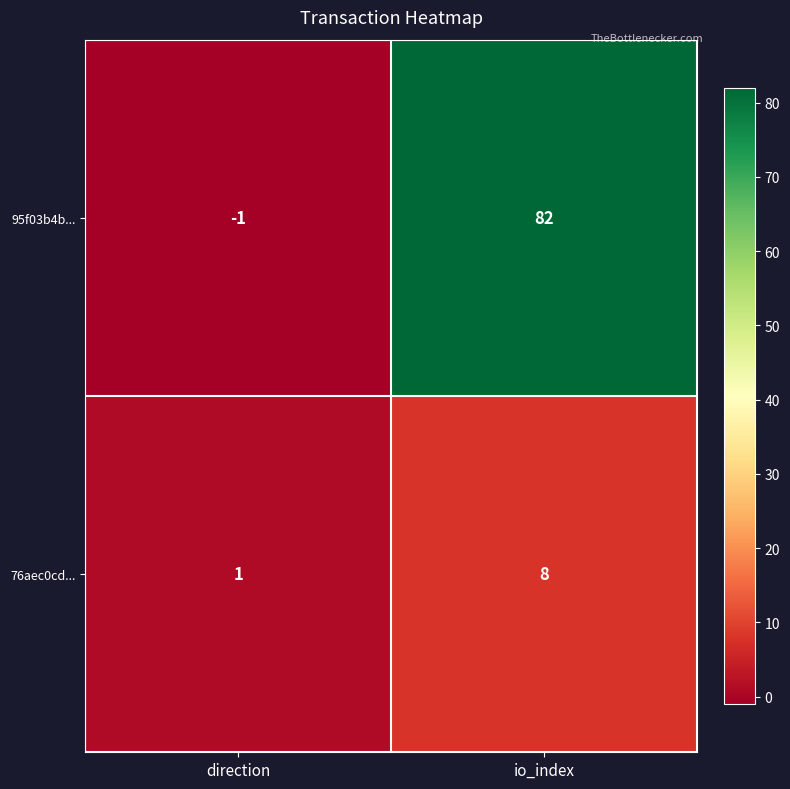

At which category does the chart reach its peak across all series?

io_index